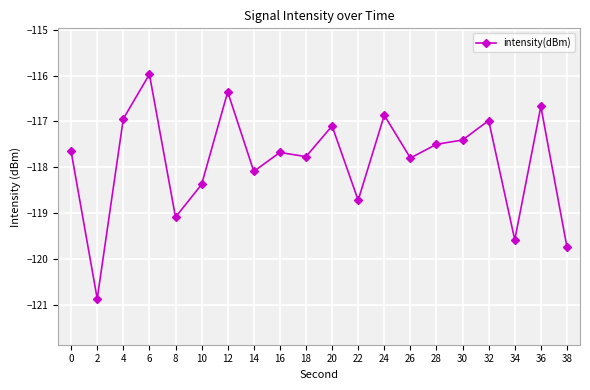

What is the maximum value shown in the chart?

-116.0